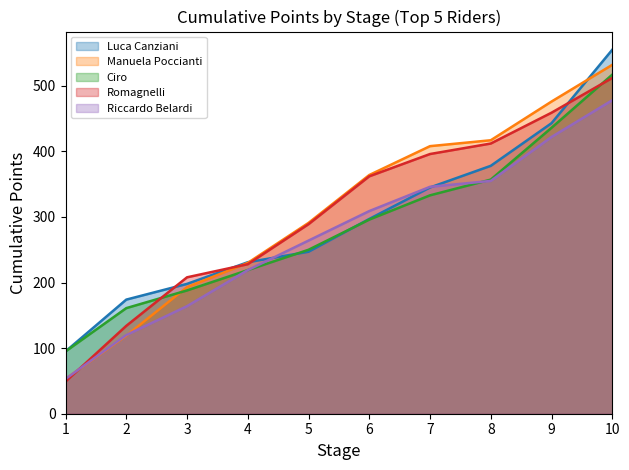

What is the difference between the maximum and minimum values?

479